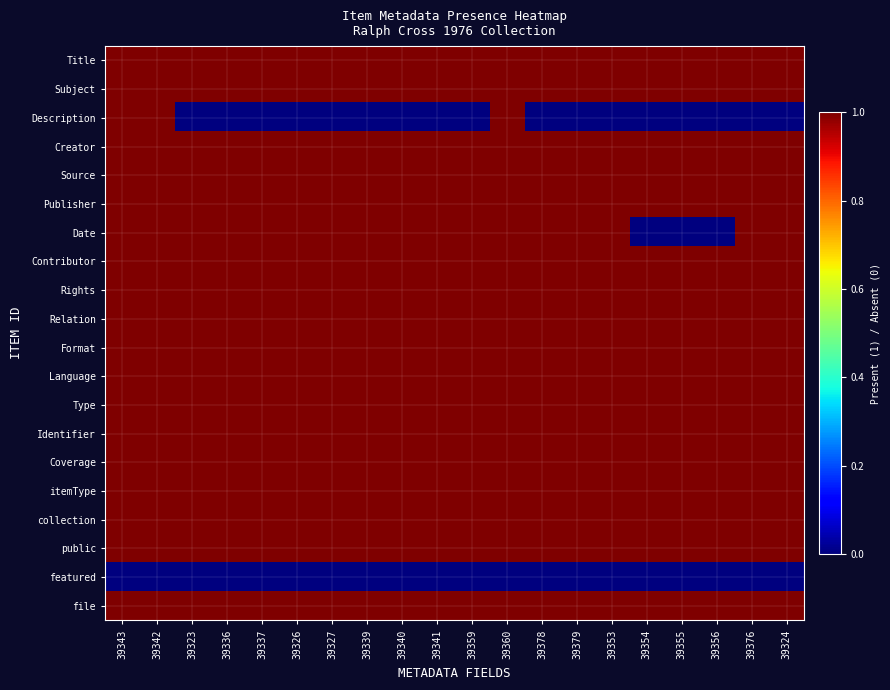

Rank the series at 39326 from lowest to highest value.

Description, featured, Title, Subject, Creator, Source, Publisher, Date, Contributor, Rights, Relation, Format, Language, Type, Identifier, Coverage, itemType, collection, public, file